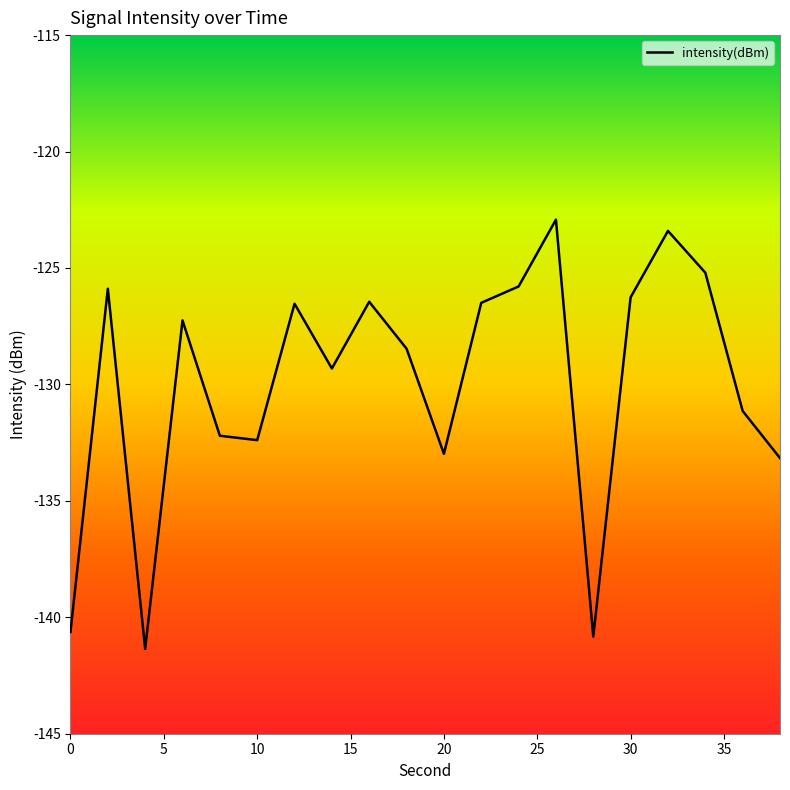

What is the difference between the maximum and minimum values?

18.4